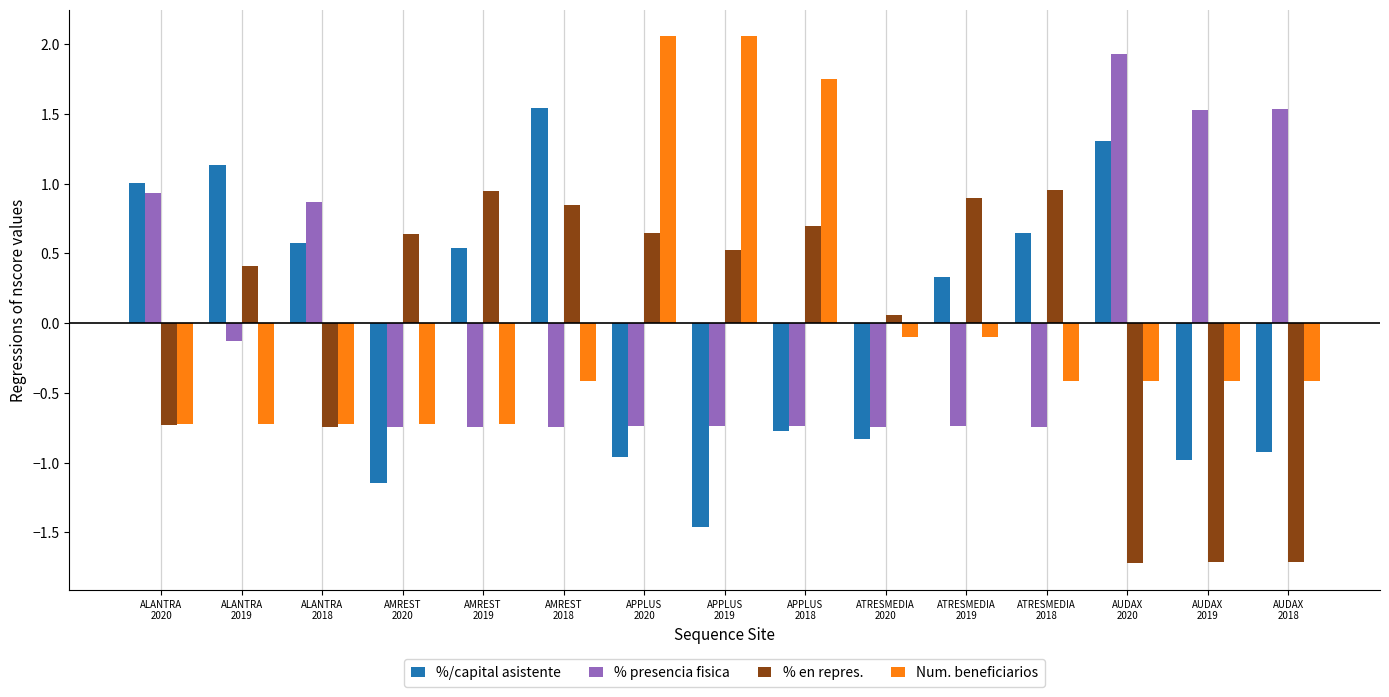

Is it true that Num. beneficiarios equals 2.9 at APPLUS
2019?

False